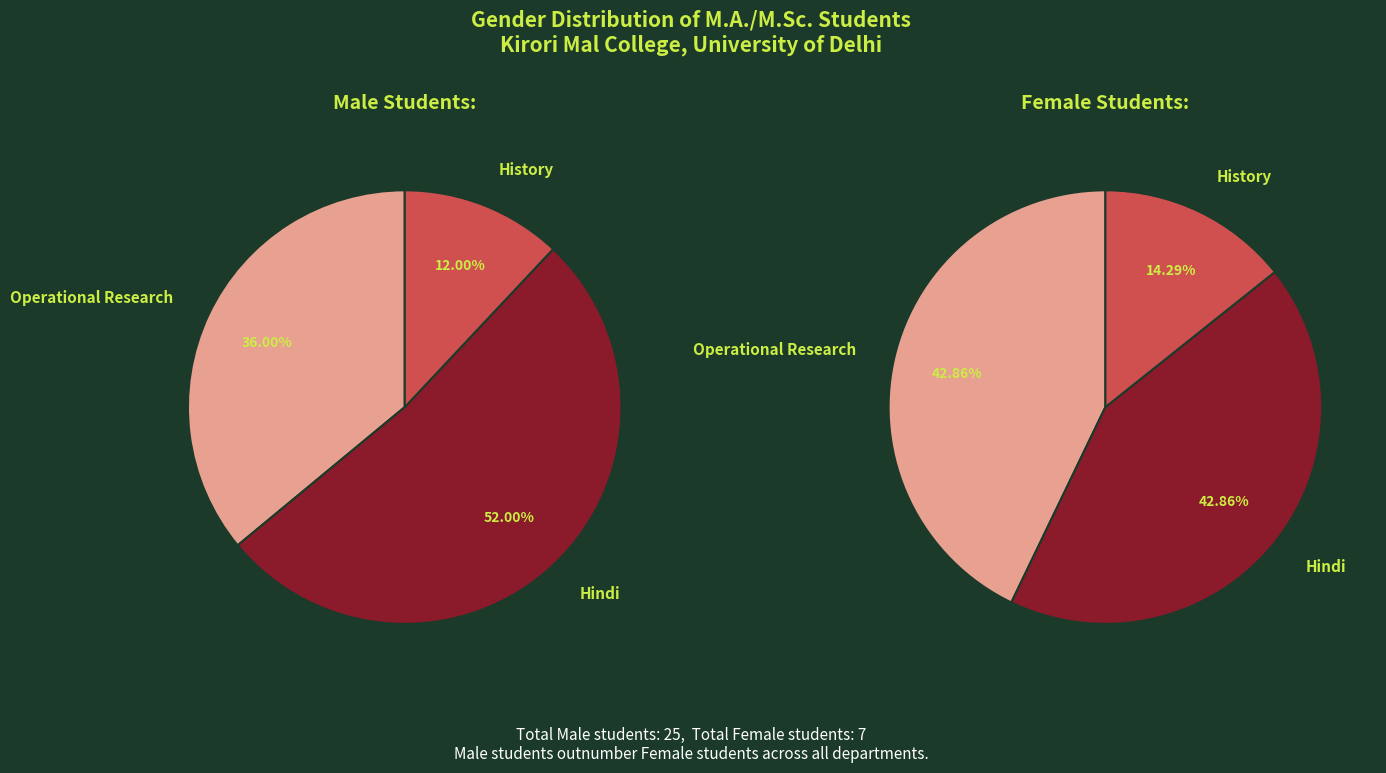

Which has a higher value, Hindi or Operational Research?

Hindi